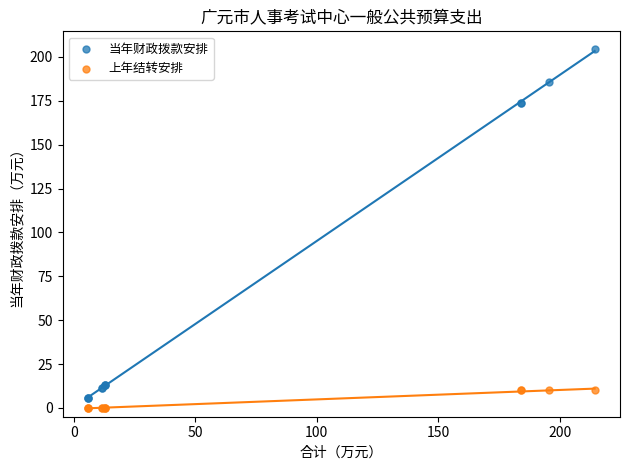

Which series reaches the maximum Y coordinate?

当年财政拨款安排